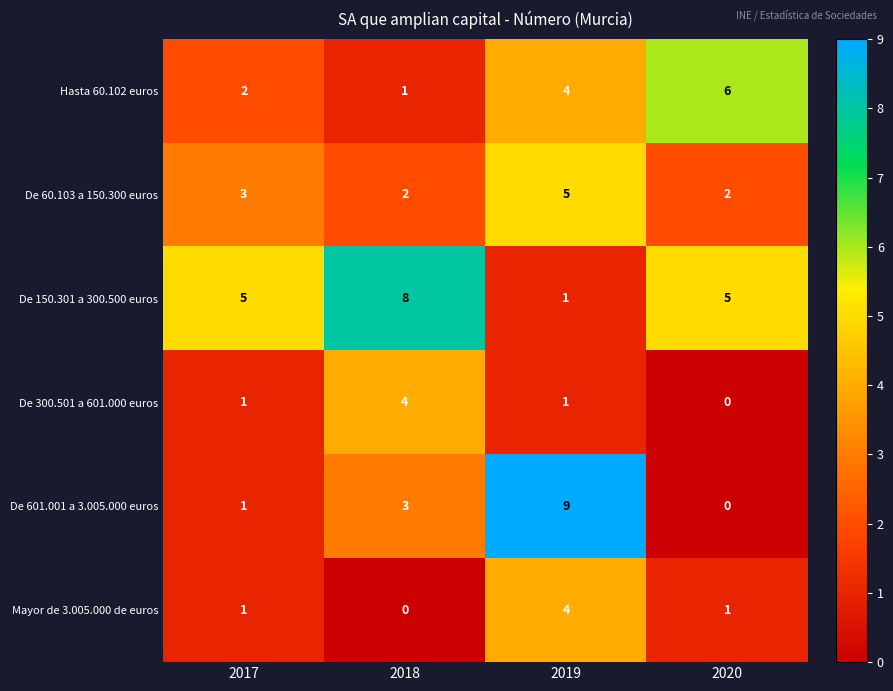

What is the difference between the maximum and minimum values in the Mayor de 3.005.000 de euros series?

4